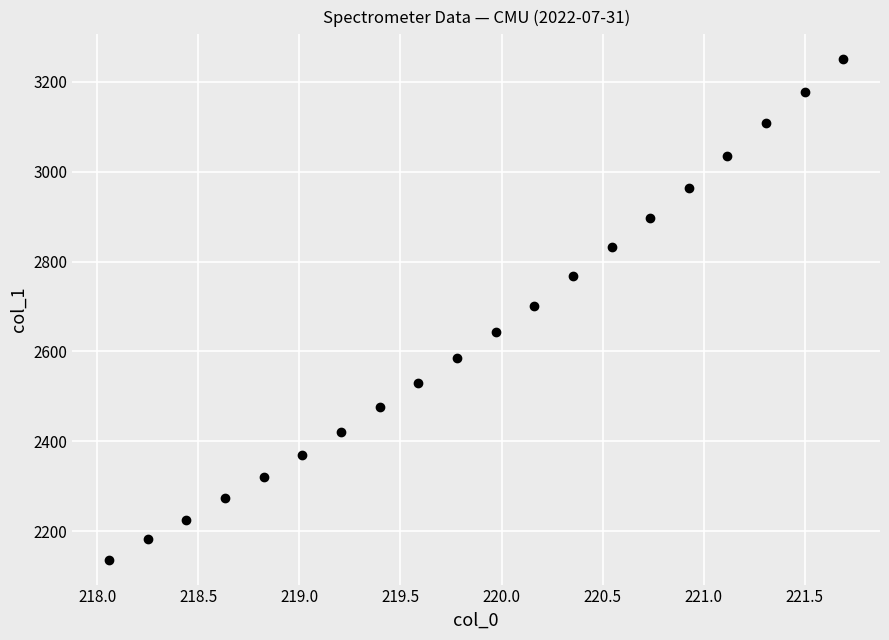

What is the range of X values (max minus min)?

3.6